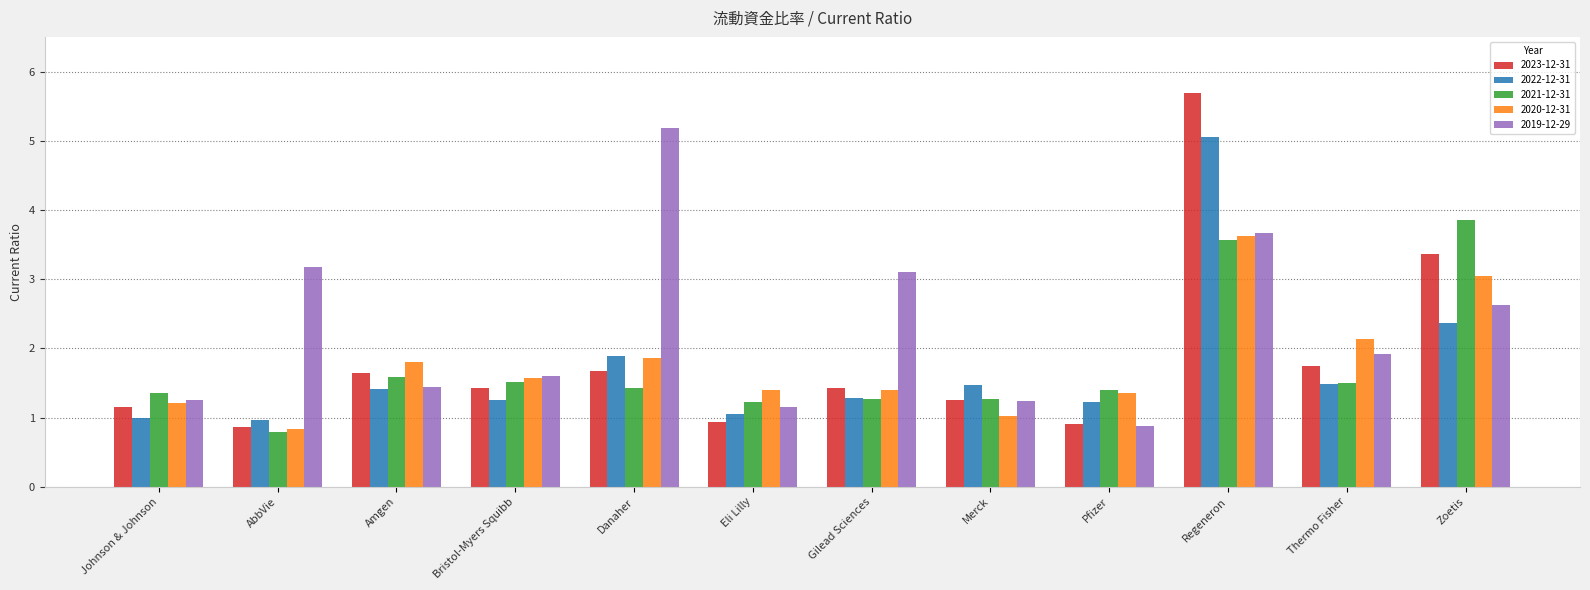

What is the total value across all series at Bristol-Myers Squibb?

7.4